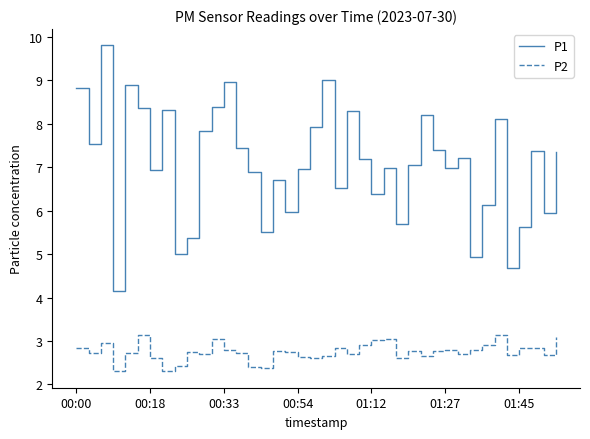

What is the difference between the maximum and minimum values in the P2 series?

0.8